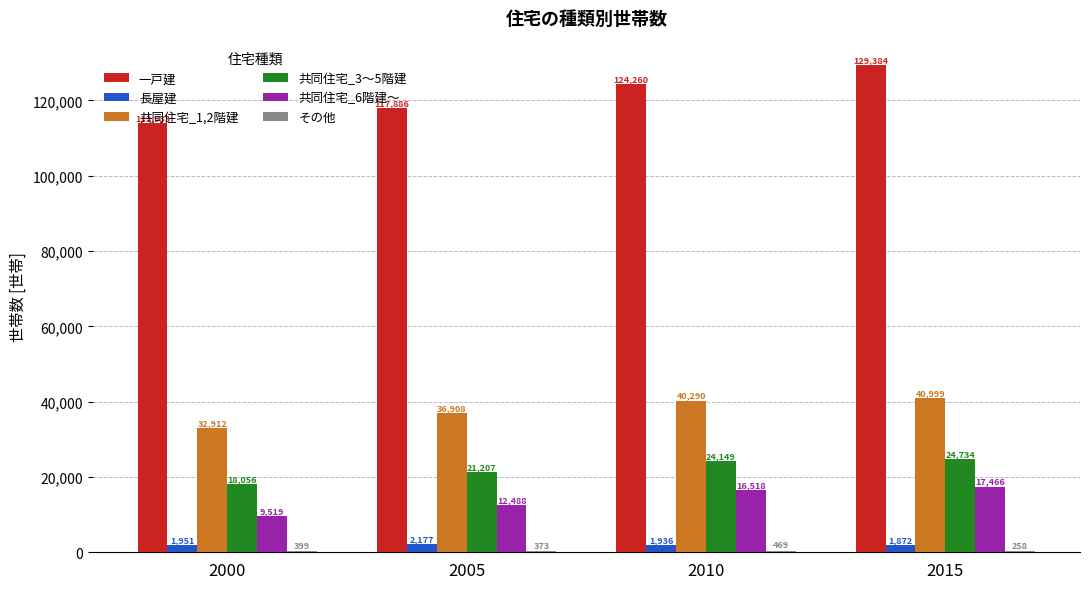

Count the number of categories in the chart.

4